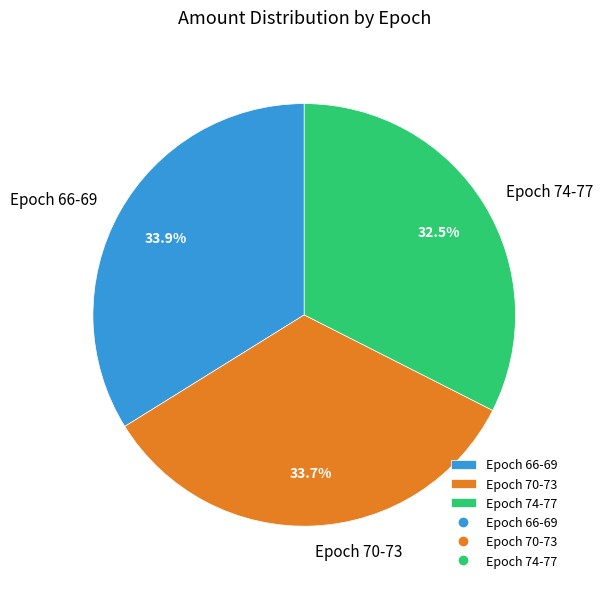

Which has a higher value, Epoch 74-77 or Epoch 70-73?

Epoch 70-73